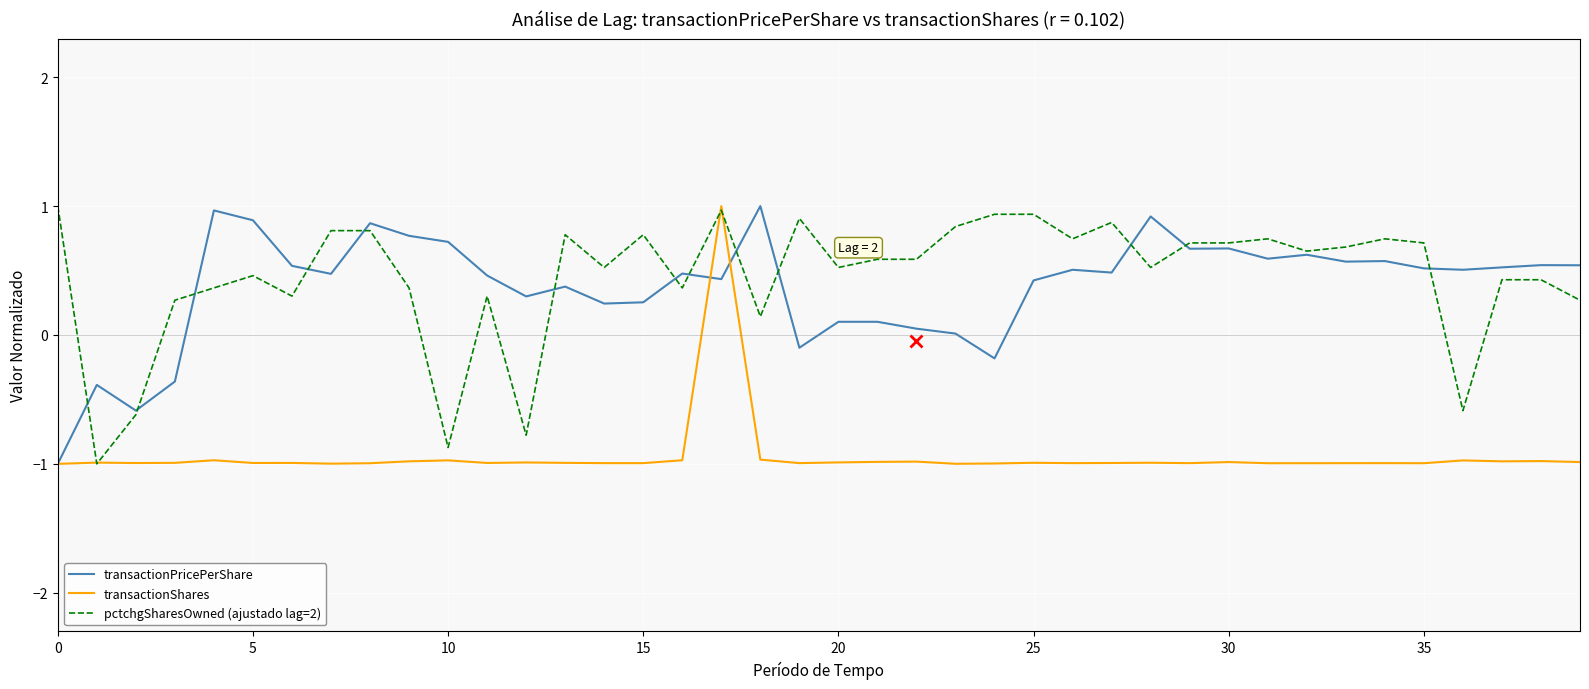

What is the minimum value shown in the chart?

-1.0